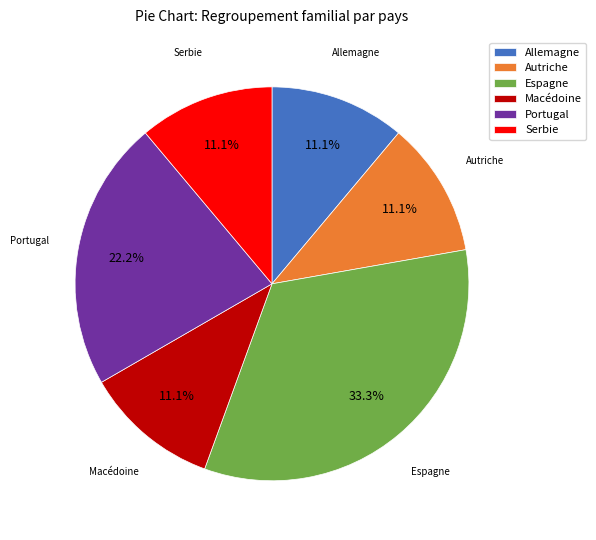

What percentage is the Autriche slice, to the nearest percent?

11%